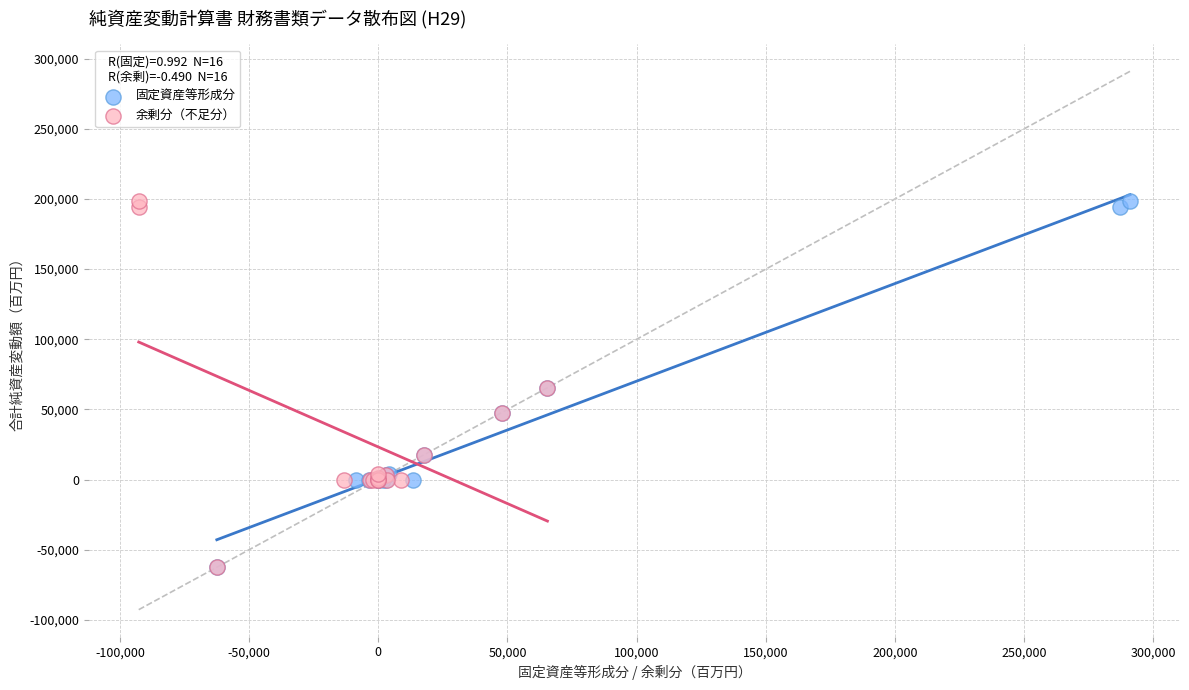

What are all the series names shown in the legend?

固定資産等形成分, 余剰分（不足分）